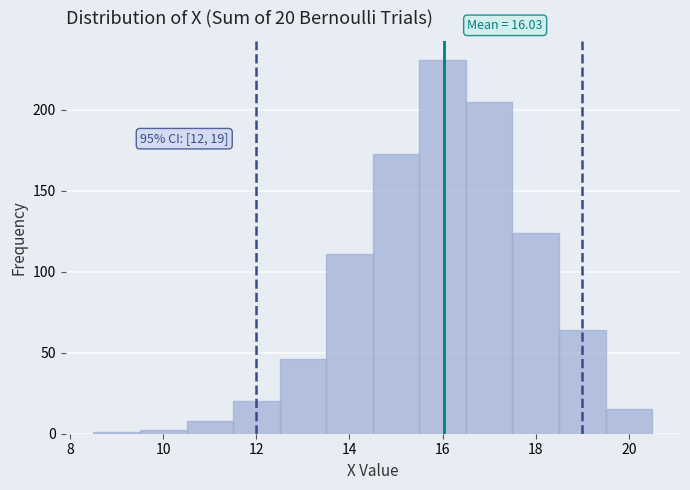

Which range on the x-axis has the tallest bar?

15.5 to 16.5